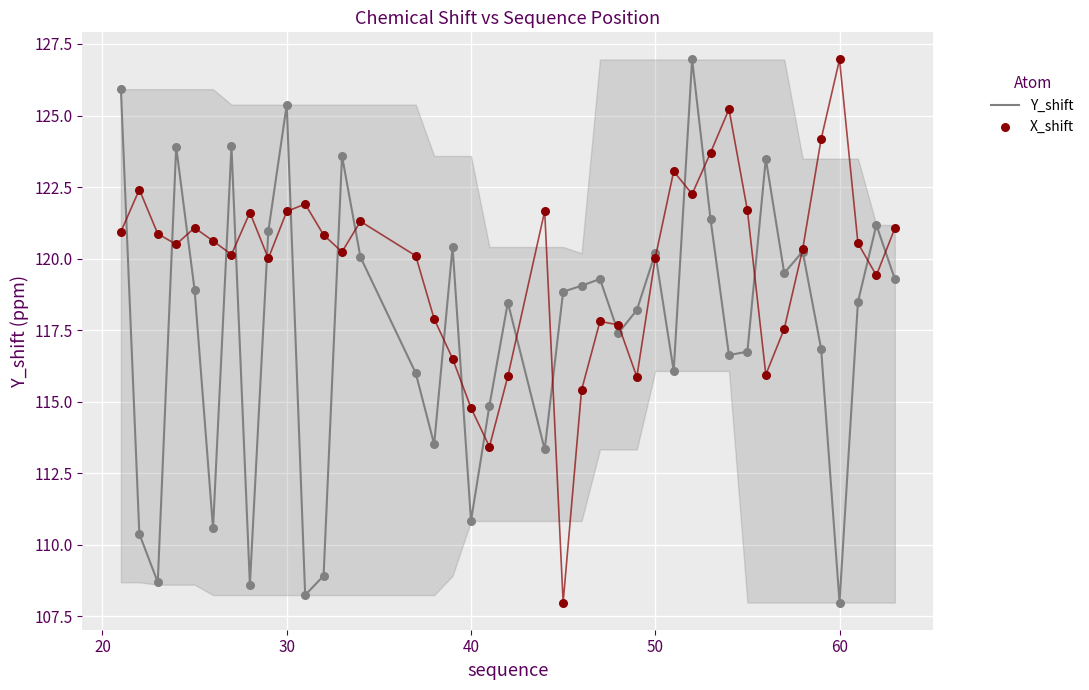

What is the highest value of the Y_shift series?

127.0